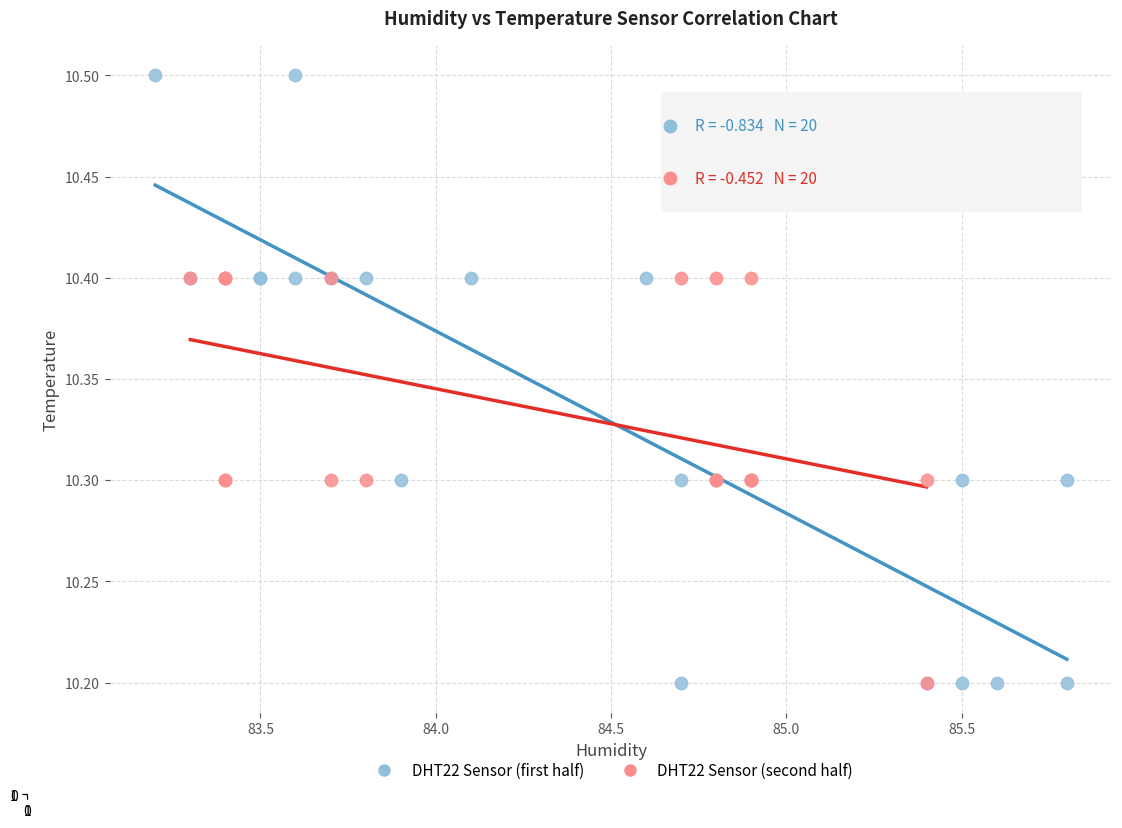

Which series reaches the maximum Y coordinate?

DHT22 Sensor (first half)